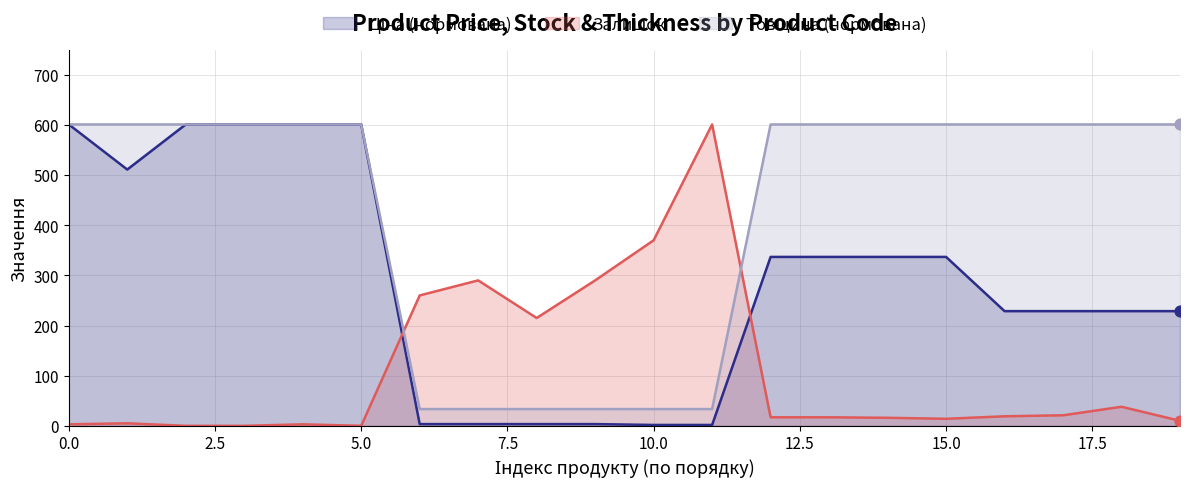

Which series reaches the maximum Y coordinate?

Ціна